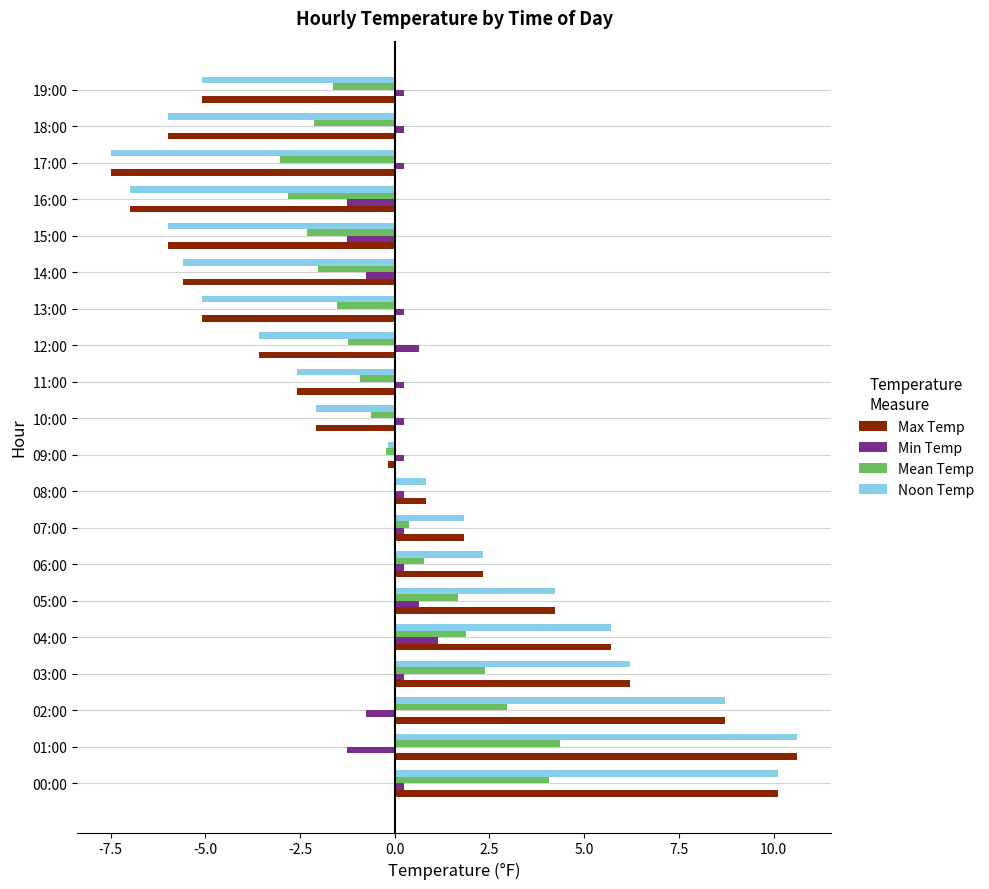

Is it true that Noon Temp equals -7.5 at 17:00?

True